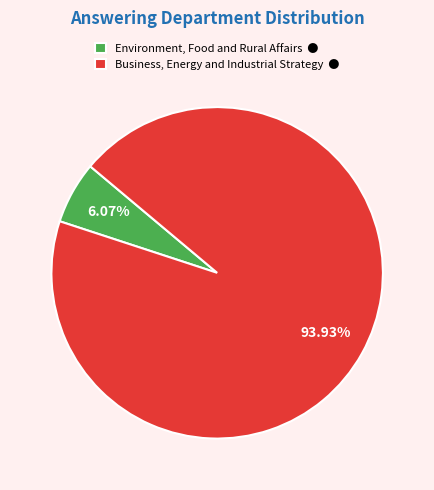

Is it true that Business, Energy and Industrial Strategy is 99% of the pie?

False